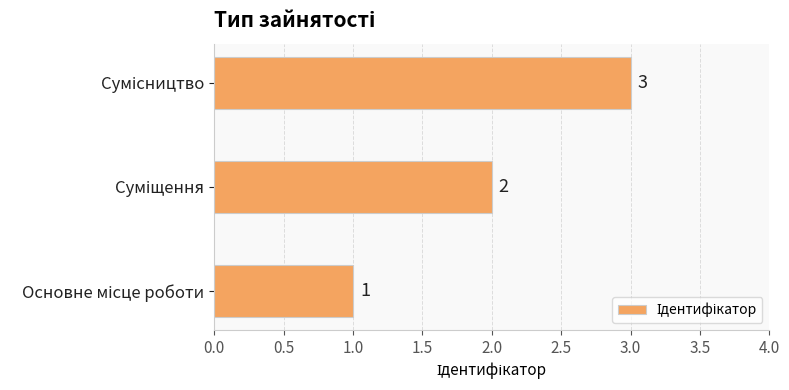

Does the chart contain any negative values?

No